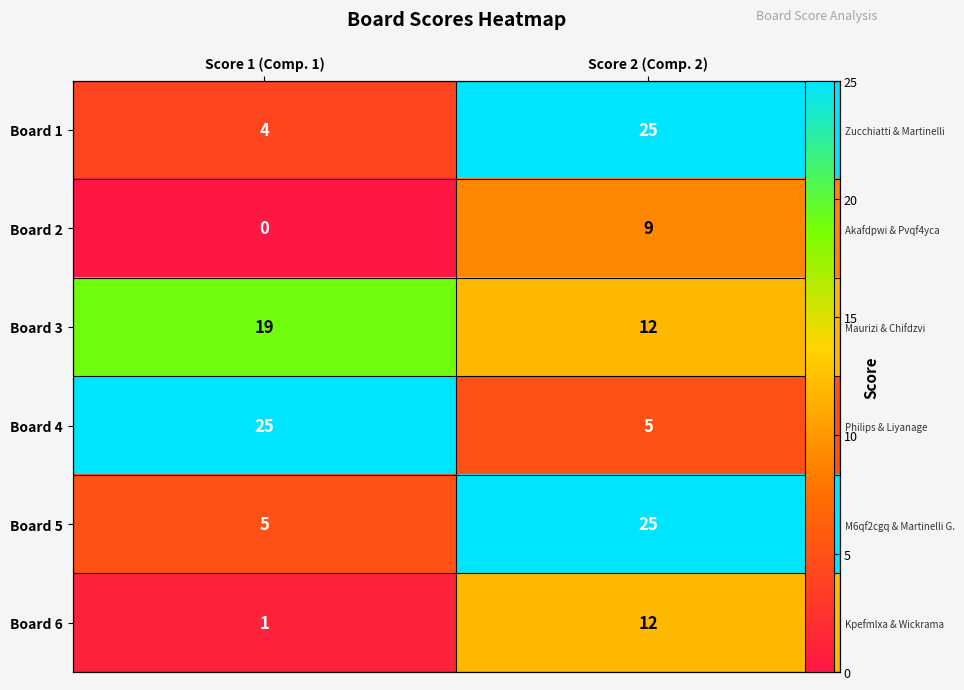

What is the total value across all series at Score 1 (Comp. 1)?

54